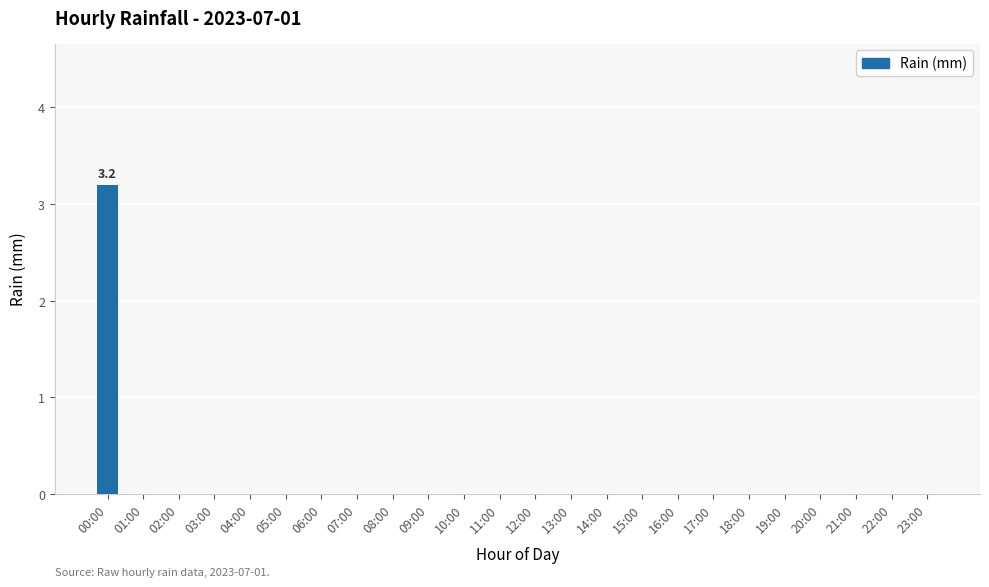

How many series are shown in this chart?

1